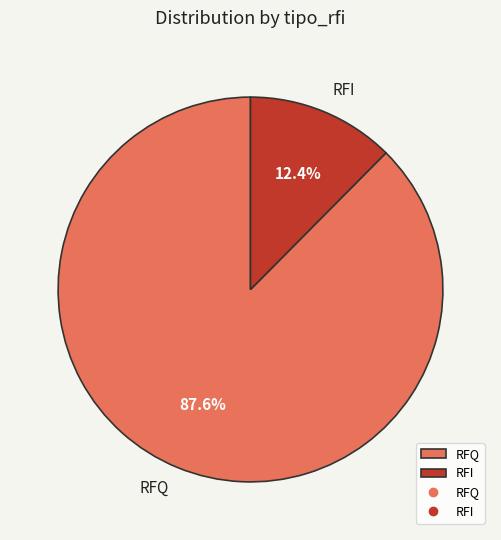

Rank the categories by value from highest to lowest.

RFQ, RFI